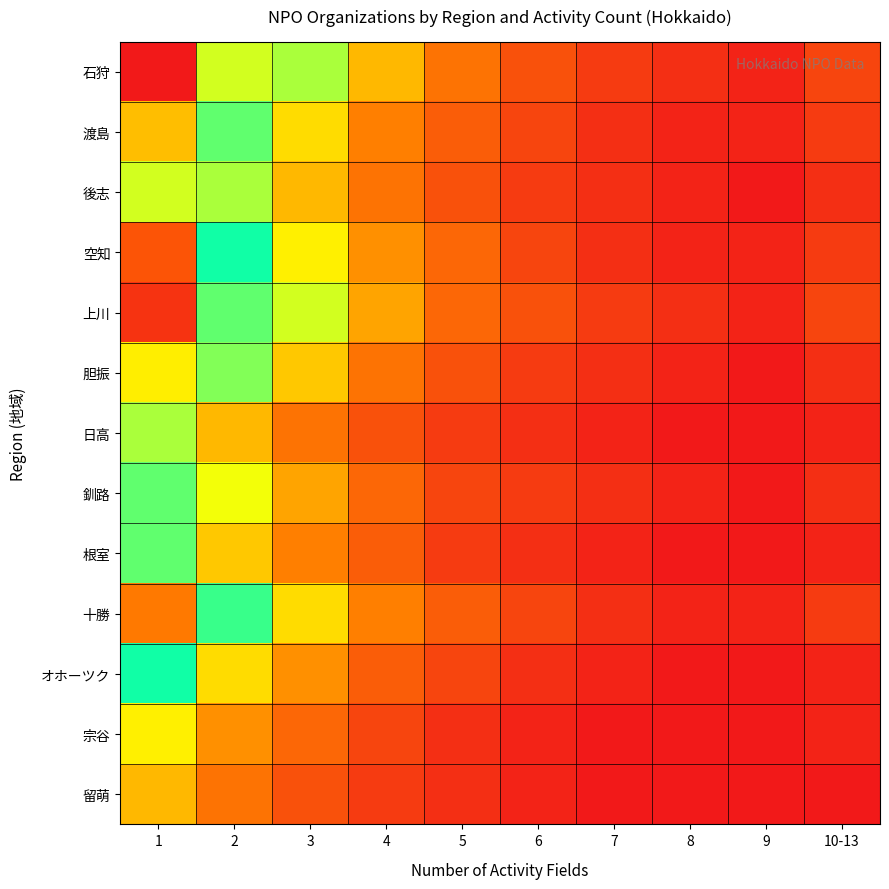

How many distinct data groups are displayed?

13